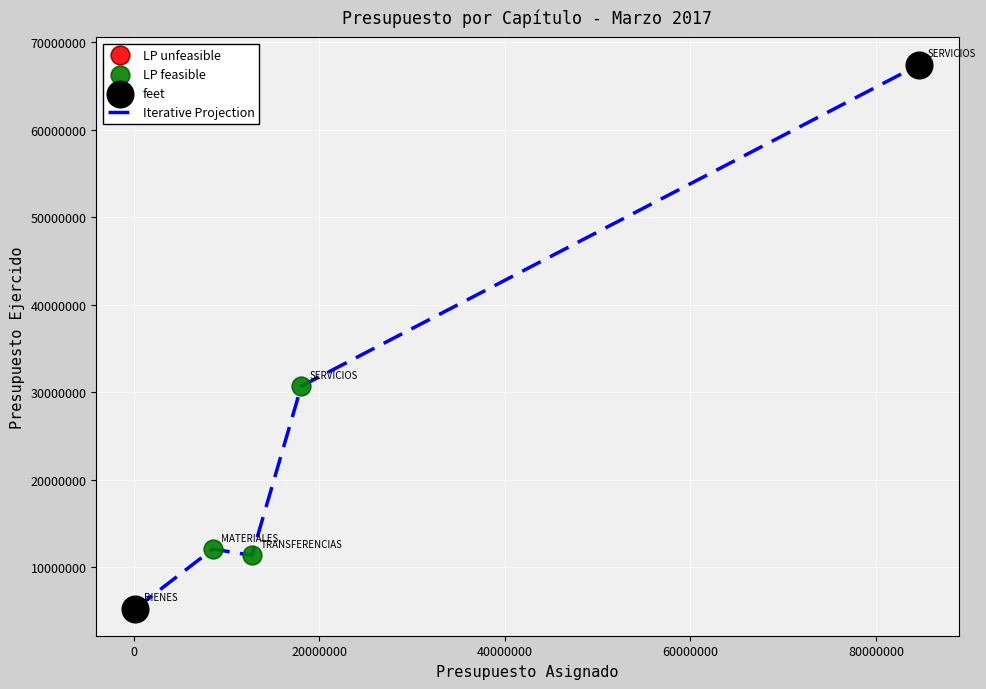

What is the greatest value displayed?

67447442.4